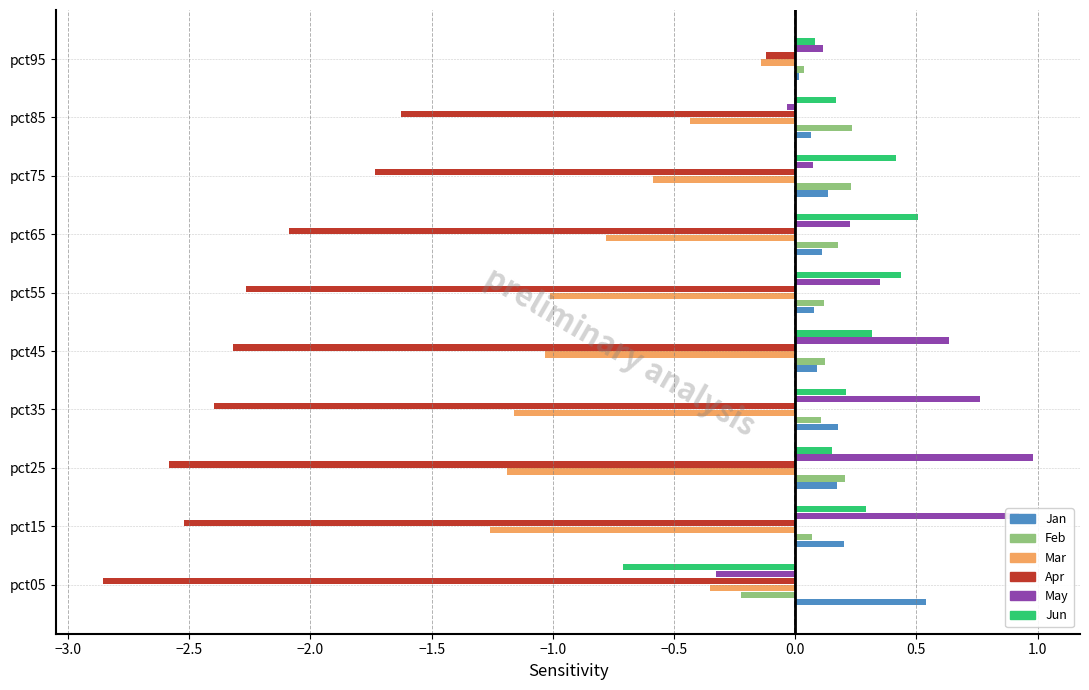

How many data points does each series have?

10